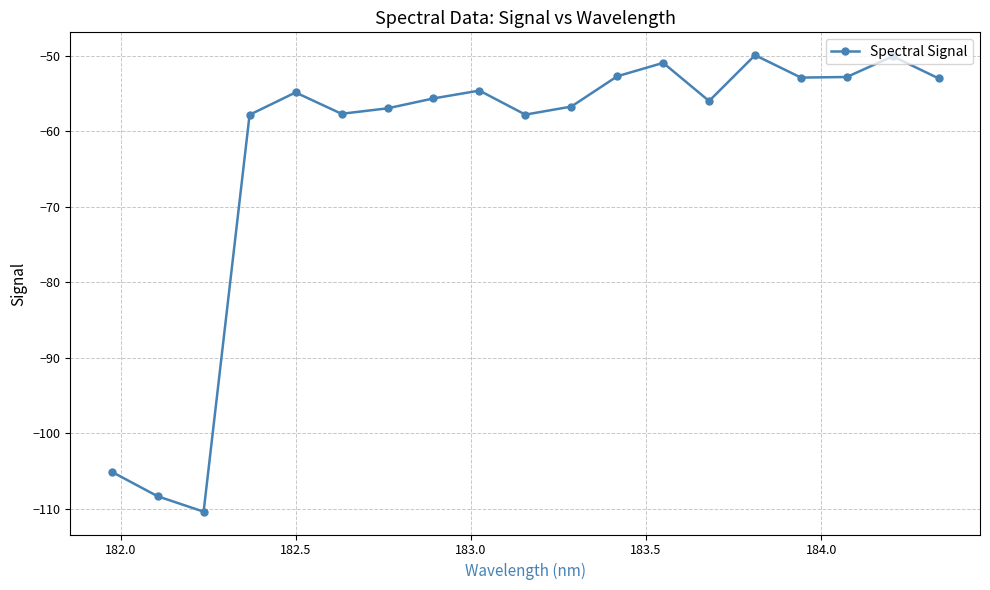

How many categories are shown in the chart?

19